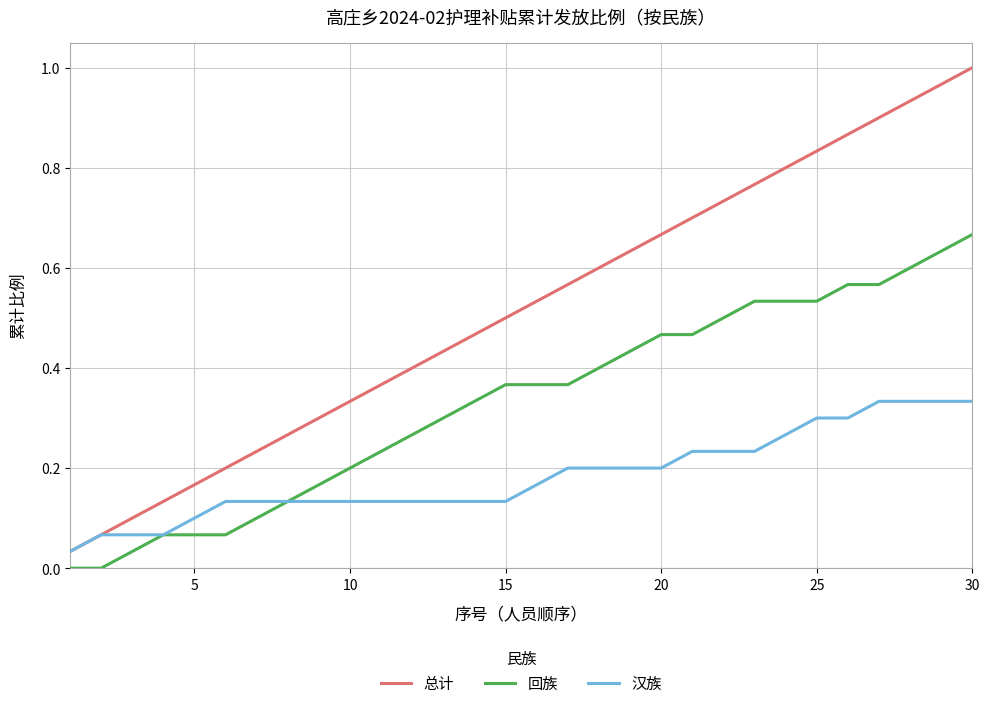

Rank the series by their maximum value, from lowest to highest.

汉族, 回族, 总计